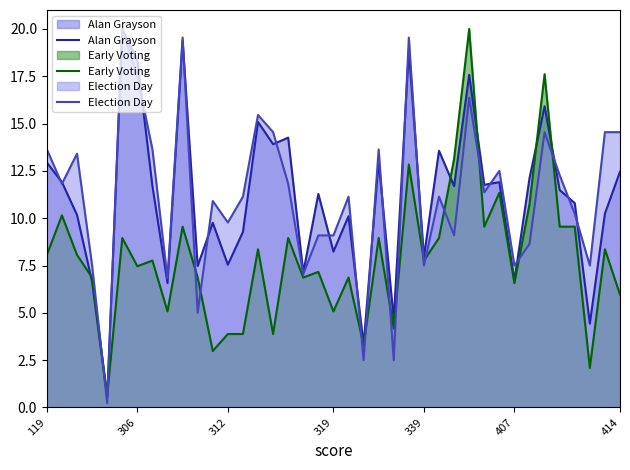

True or false: Alan Grayson has more than 2 interior local peaks.

True